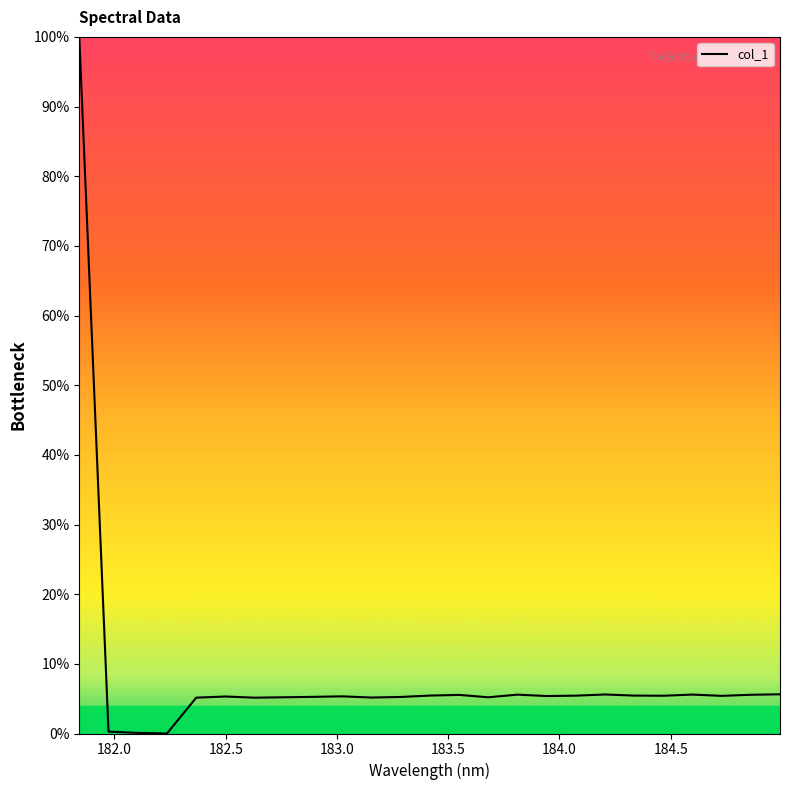

How many series are shown in this chart?

1